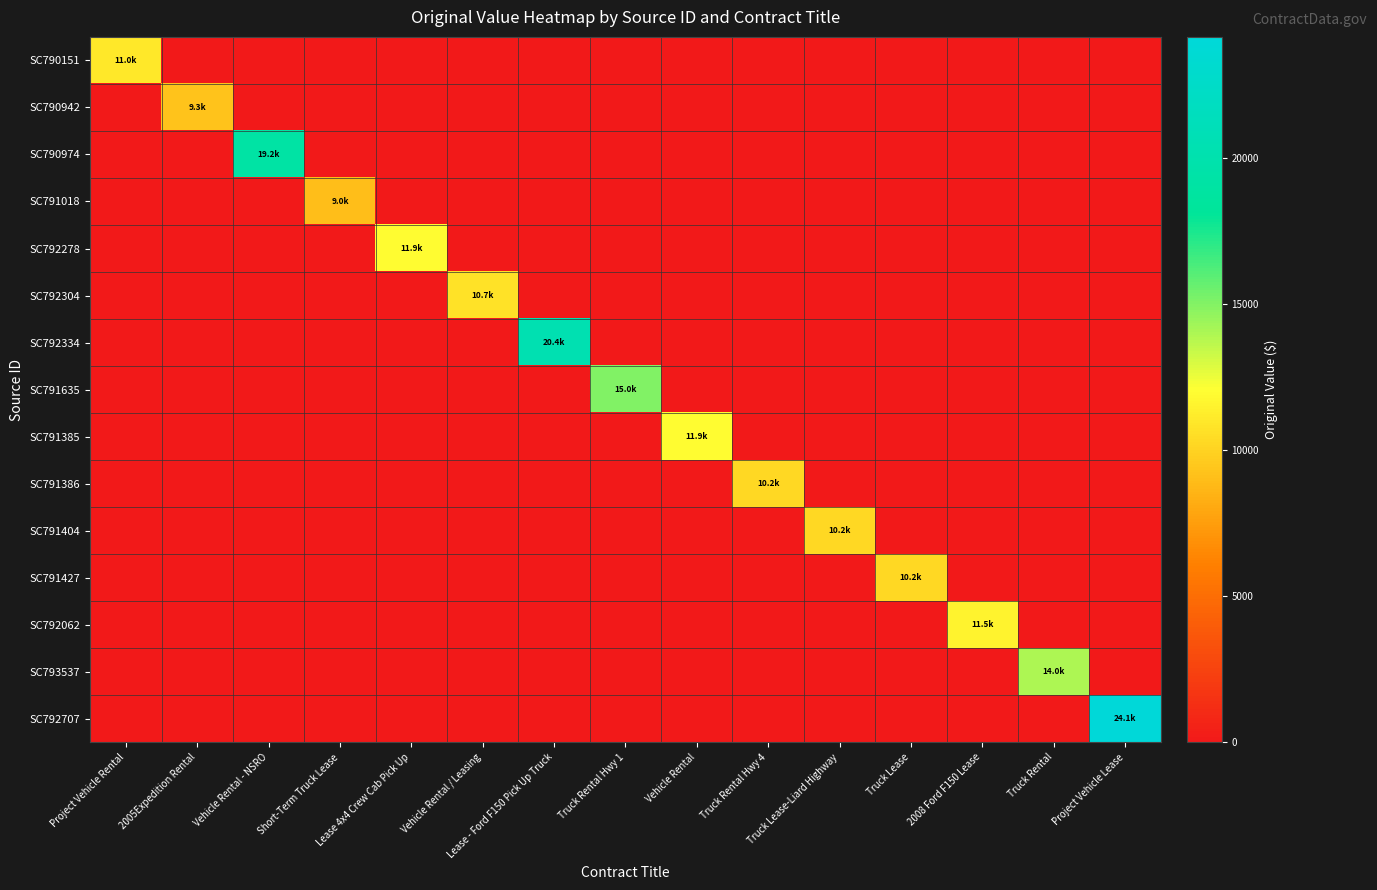

What is the total value across all series at Truck Rental?

14000.0